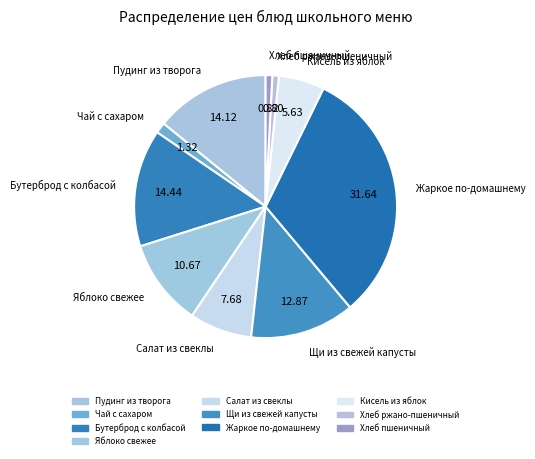

How many slices are in this pie chart?

10